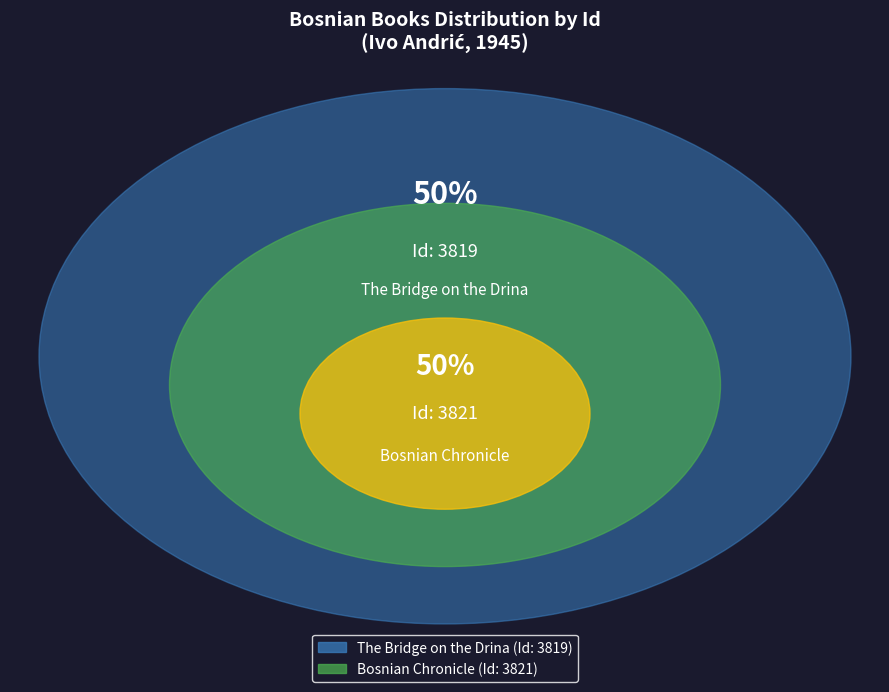

Count the number of slices in the pie.

2